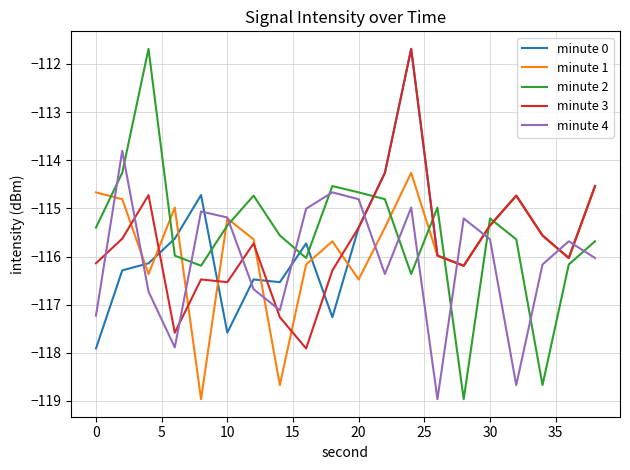

What is the minimum value for minute 1?

-119.0